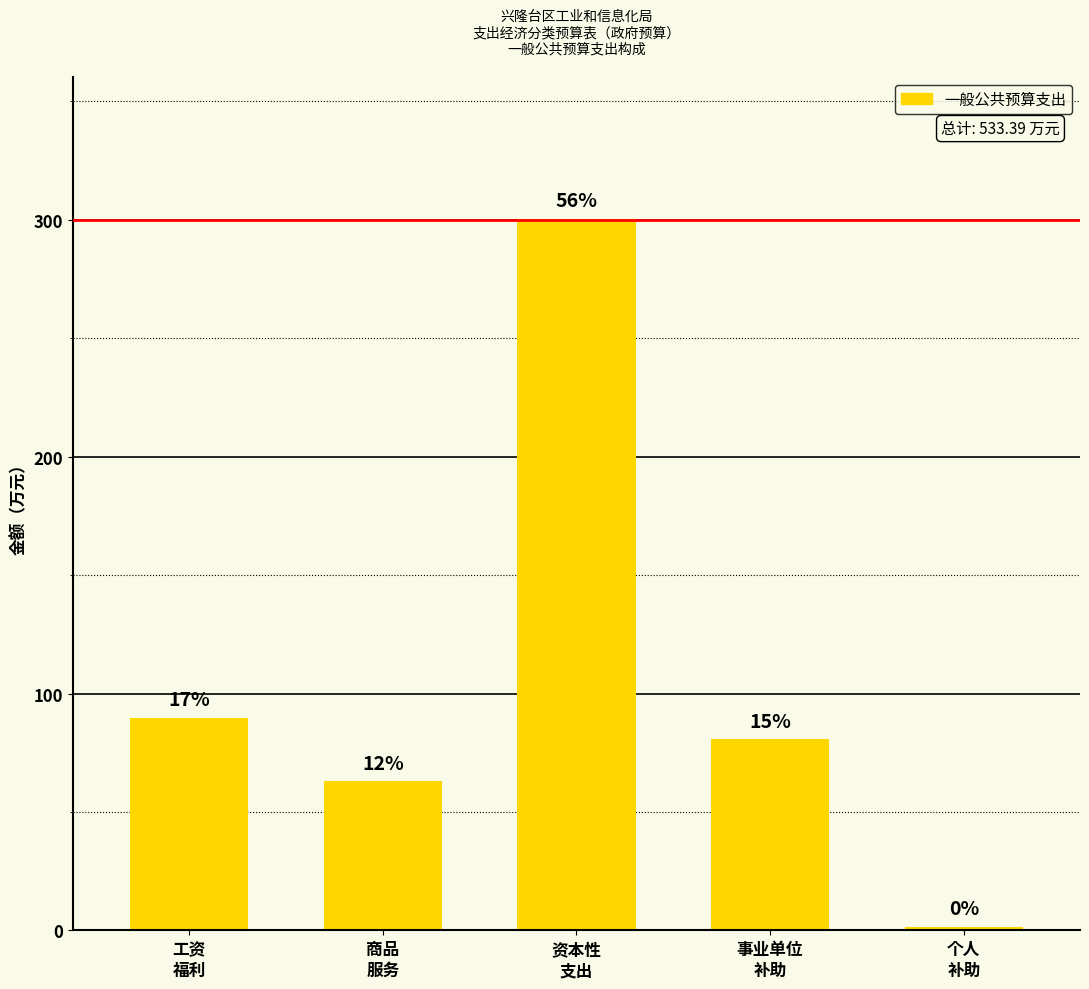

What is the difference between the second highest and second lowest values?

26.8